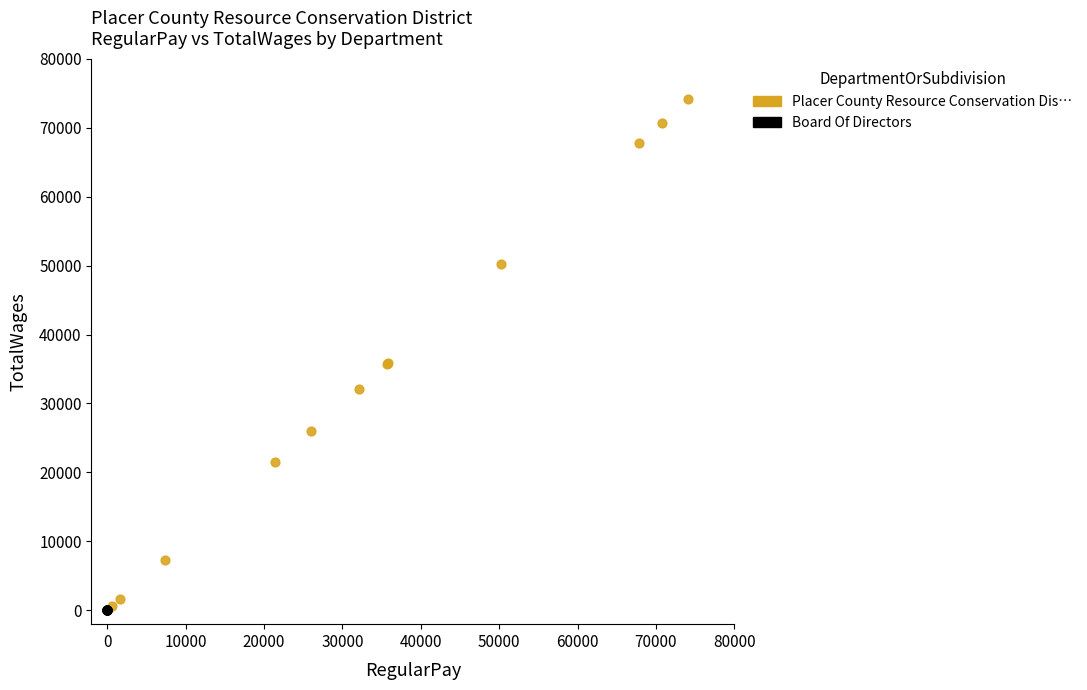

Which series reaches the maximum Y coordinate?

Placer County Resource Conservation Dis…